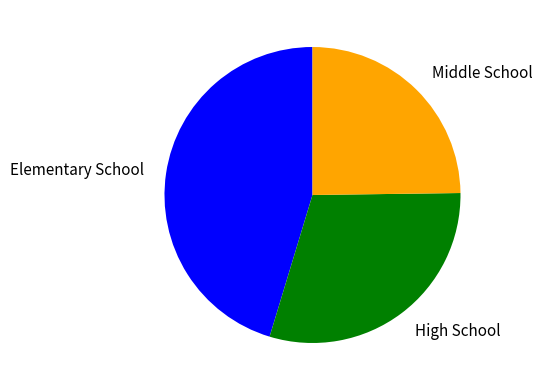

Rank the categories by value from highest to lowest.

Elementary School, High School, Middle School